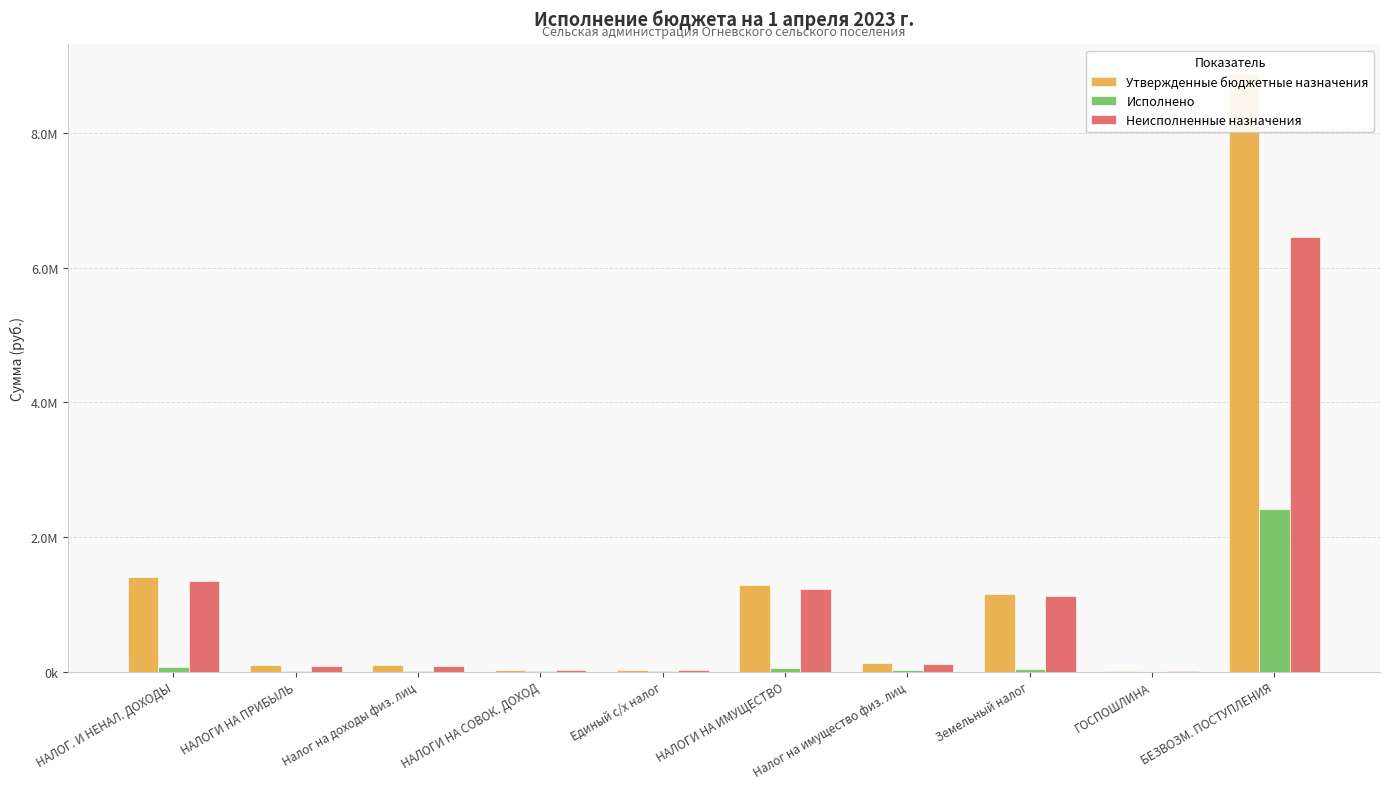

What position from the right is Единый с/х налог?

6